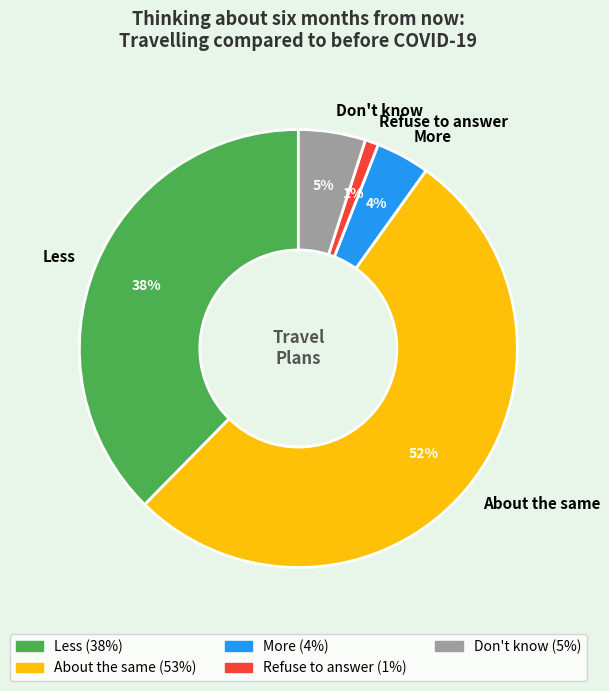

To the nearest percent, what portion does Don't know represent?

5%